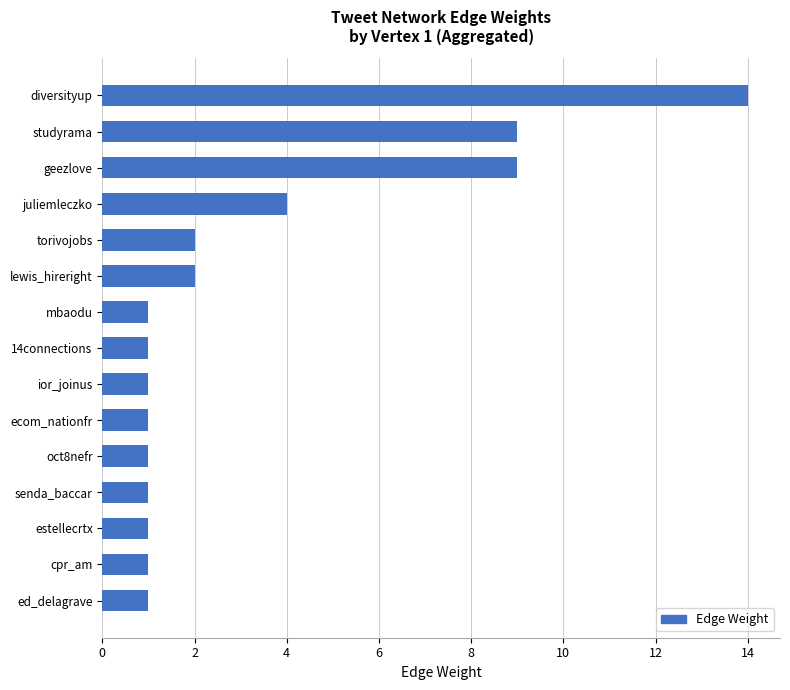

Does the chart contain any negative values?

No